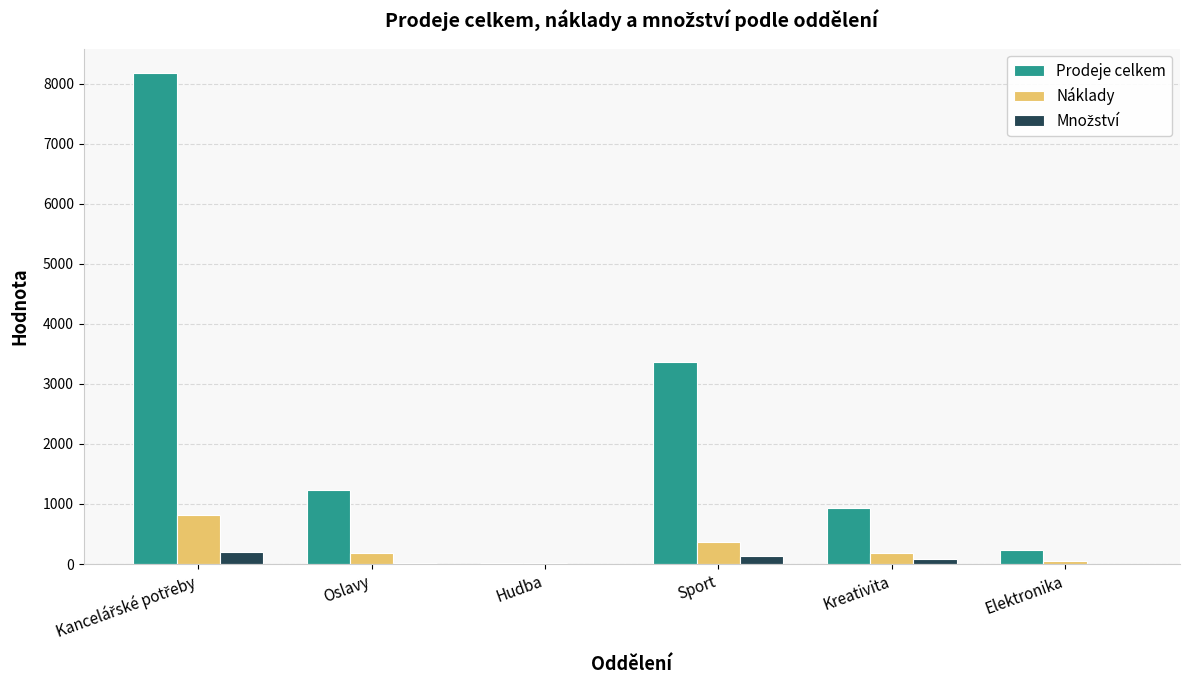

What is the sum of all Náklady values?

1606.7